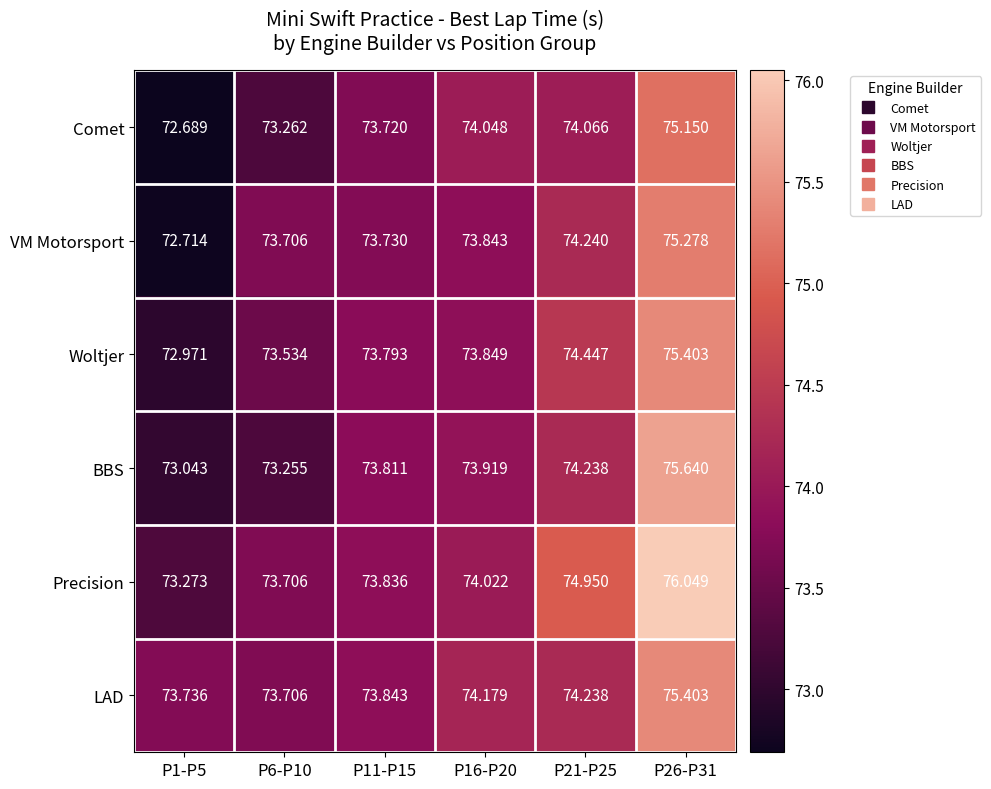

Which series changed the most between P1-P5 and P11-P15?

Comet